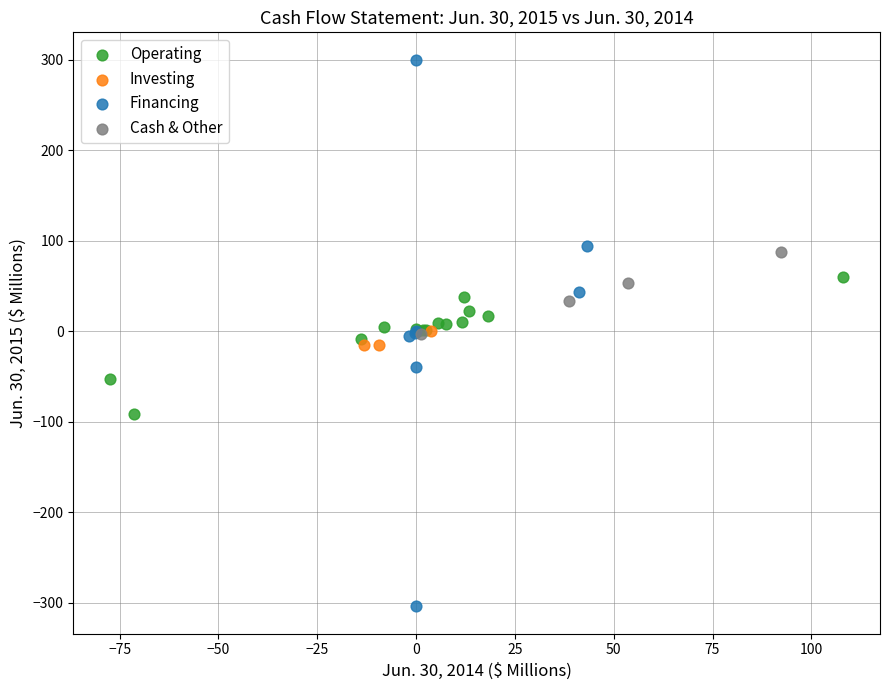

Which series has the largest Y range (max minus min)?

Financing